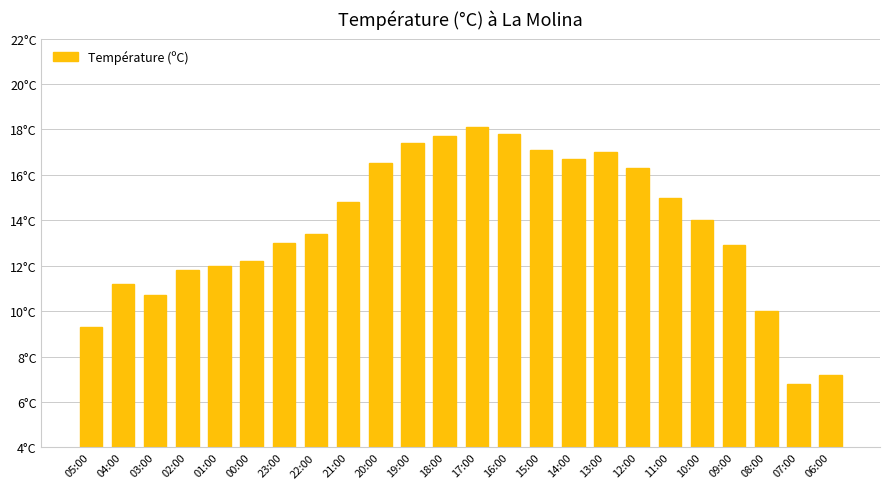

Are the bars horizontal?

No